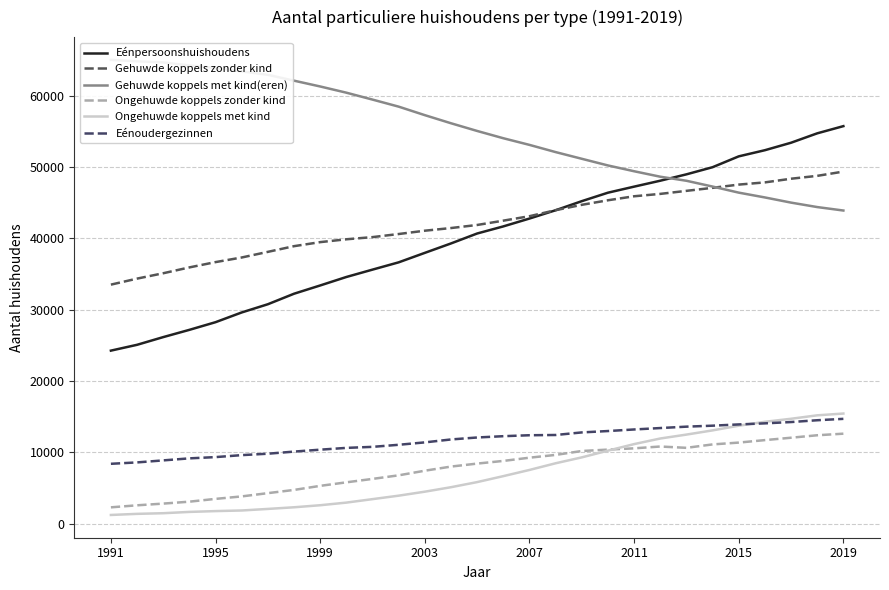

At which category does the chart reach its minimum across all series?

1991